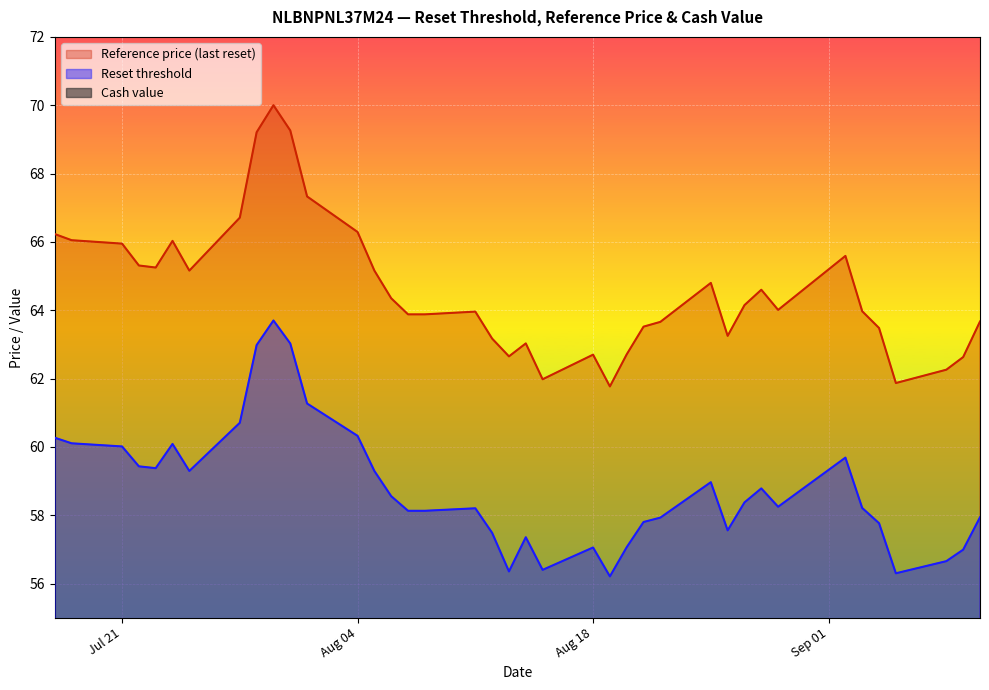

Does the chart display data point markers on the line(s)?

No